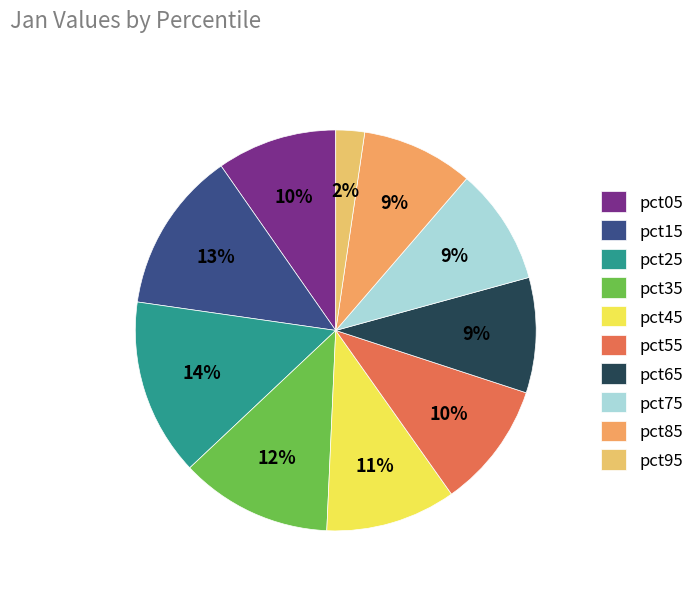

Combined, do pct75 and pct45 account for over 50%?

No